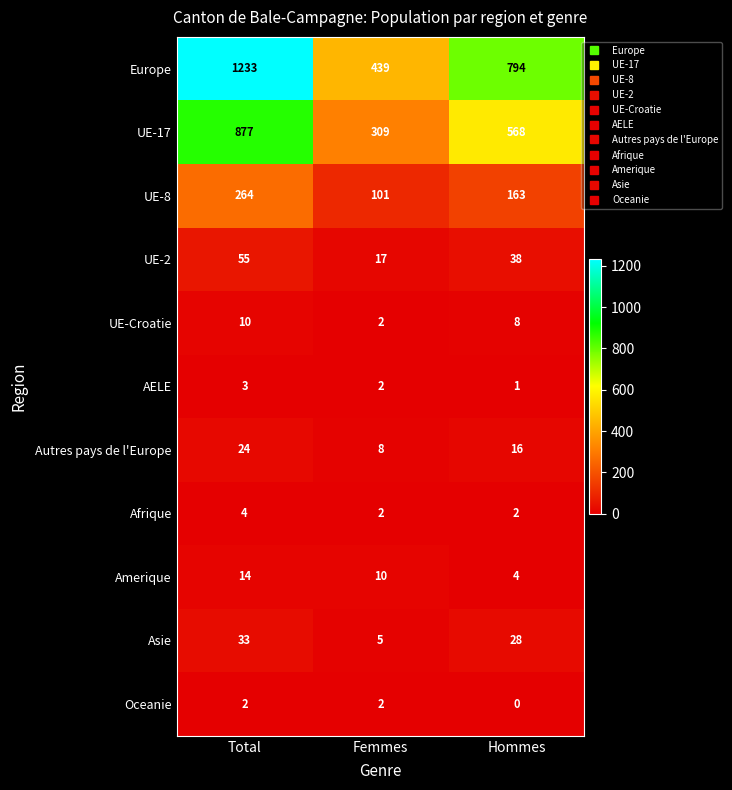

What is the highest value of the Autres pays de l'Europe series?

24